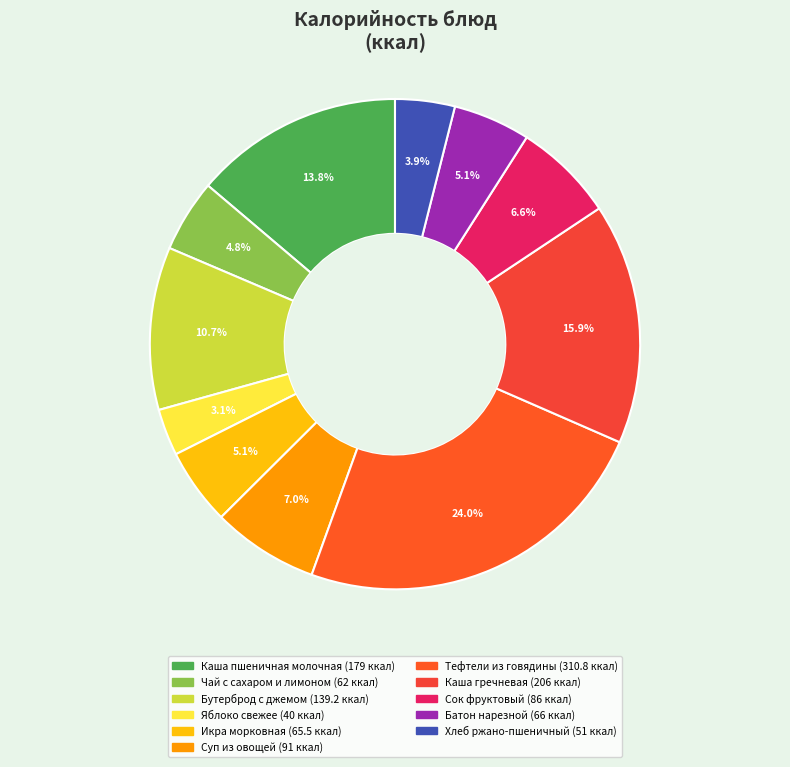

To the nearest percent, what is the difference between the largest and smallest slice percentages?

21%